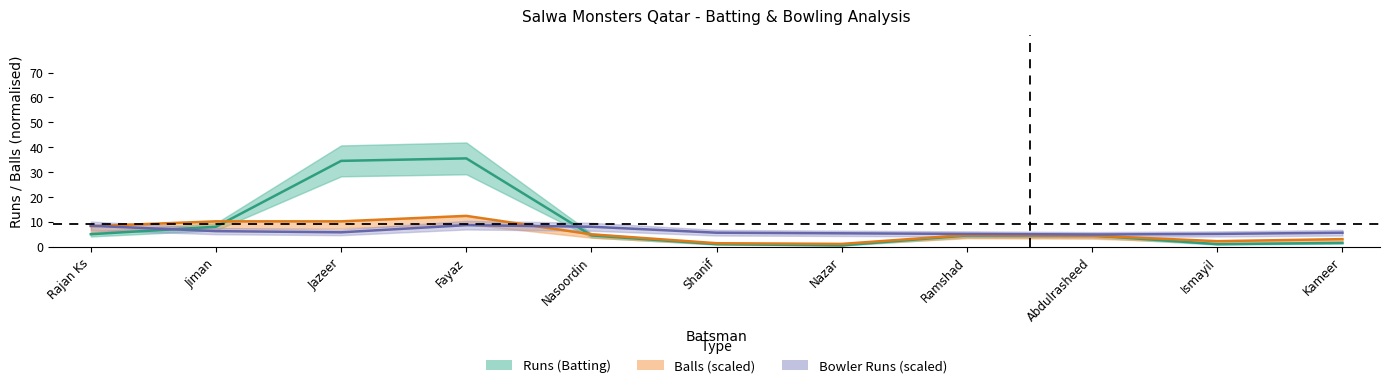

What is the label of the 10th point from the right?

Jiman